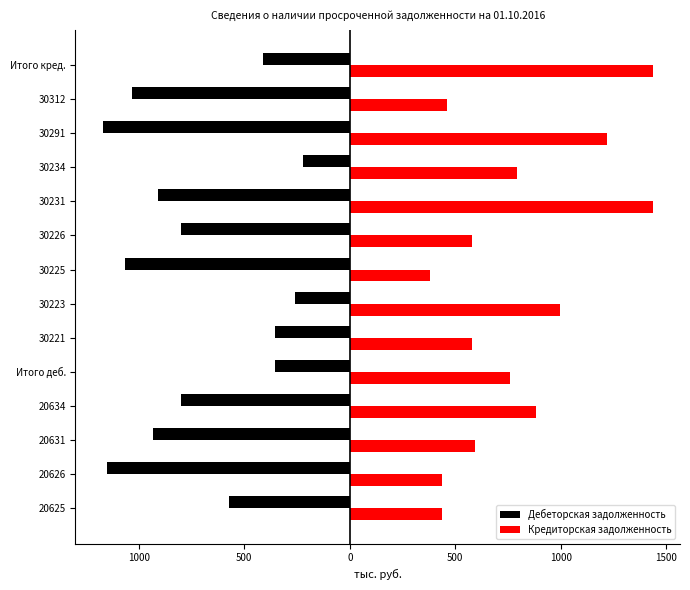

What are all the series names shown in the legend?

Дебеторская задолженность, Кредиторская задолженность